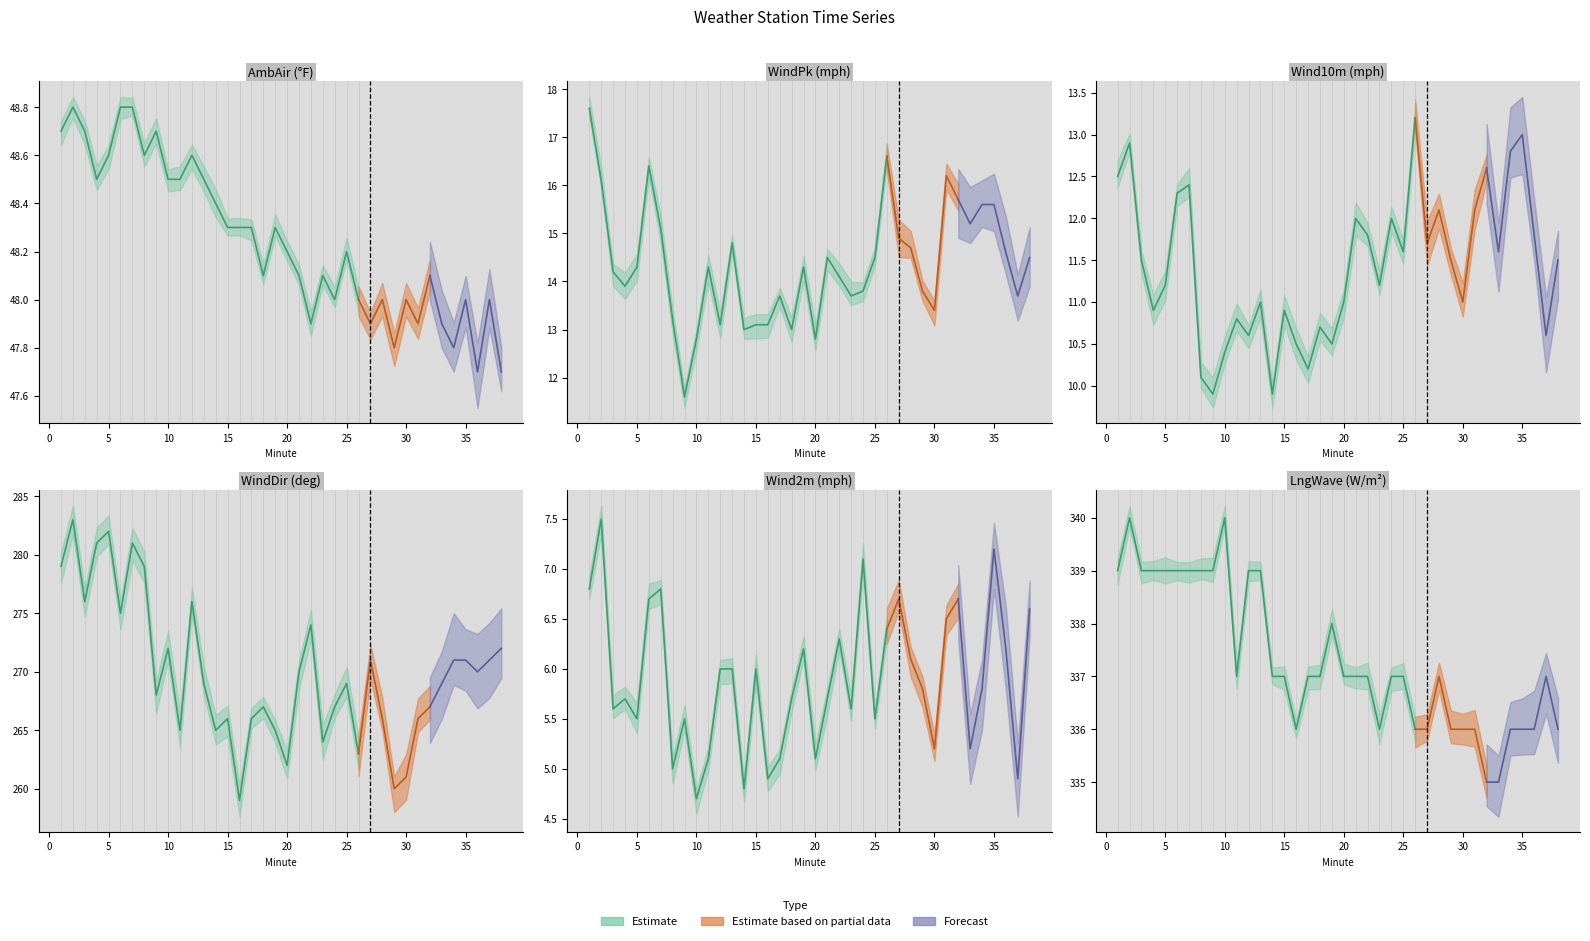

Which category has the highest value across all series?

2